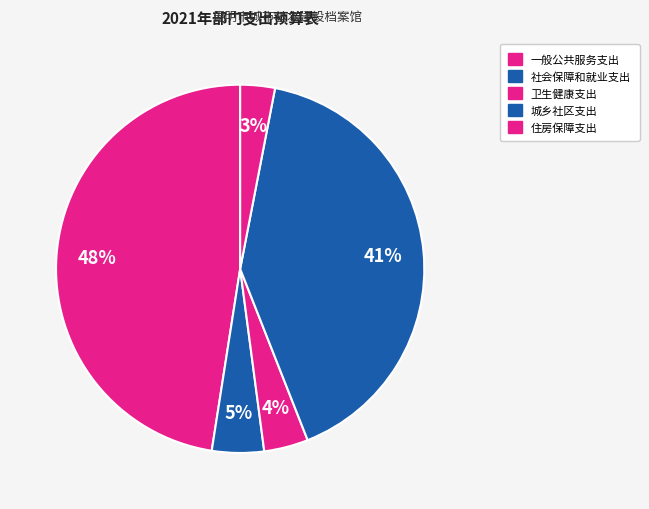

To the nearest percent, what portion does 住房保障支出 represent?

3%